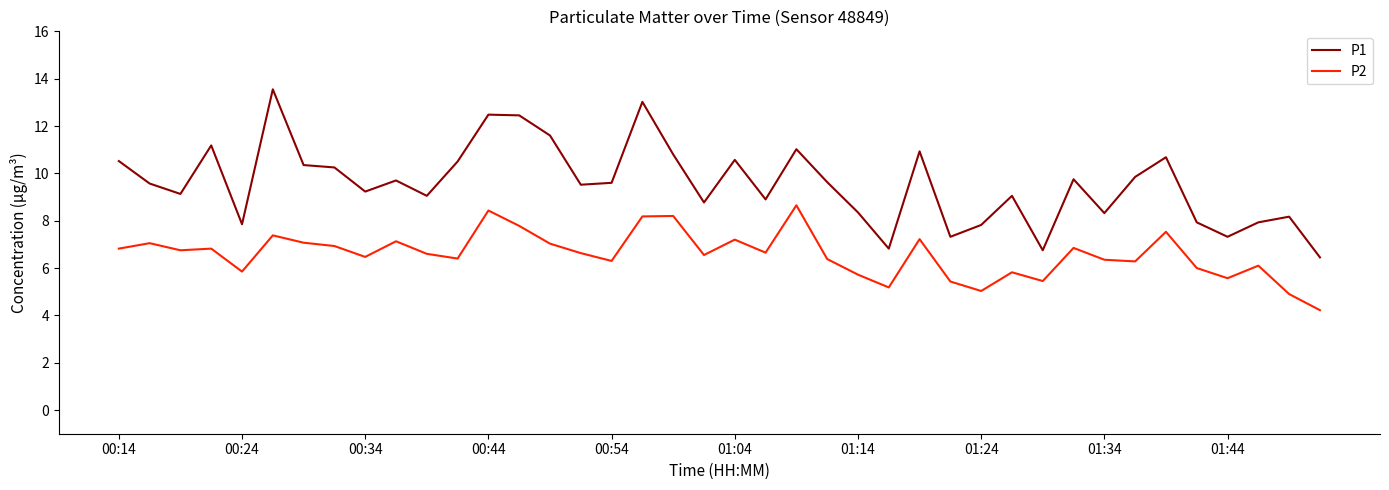

Which series has the largest total across all categories?

P1